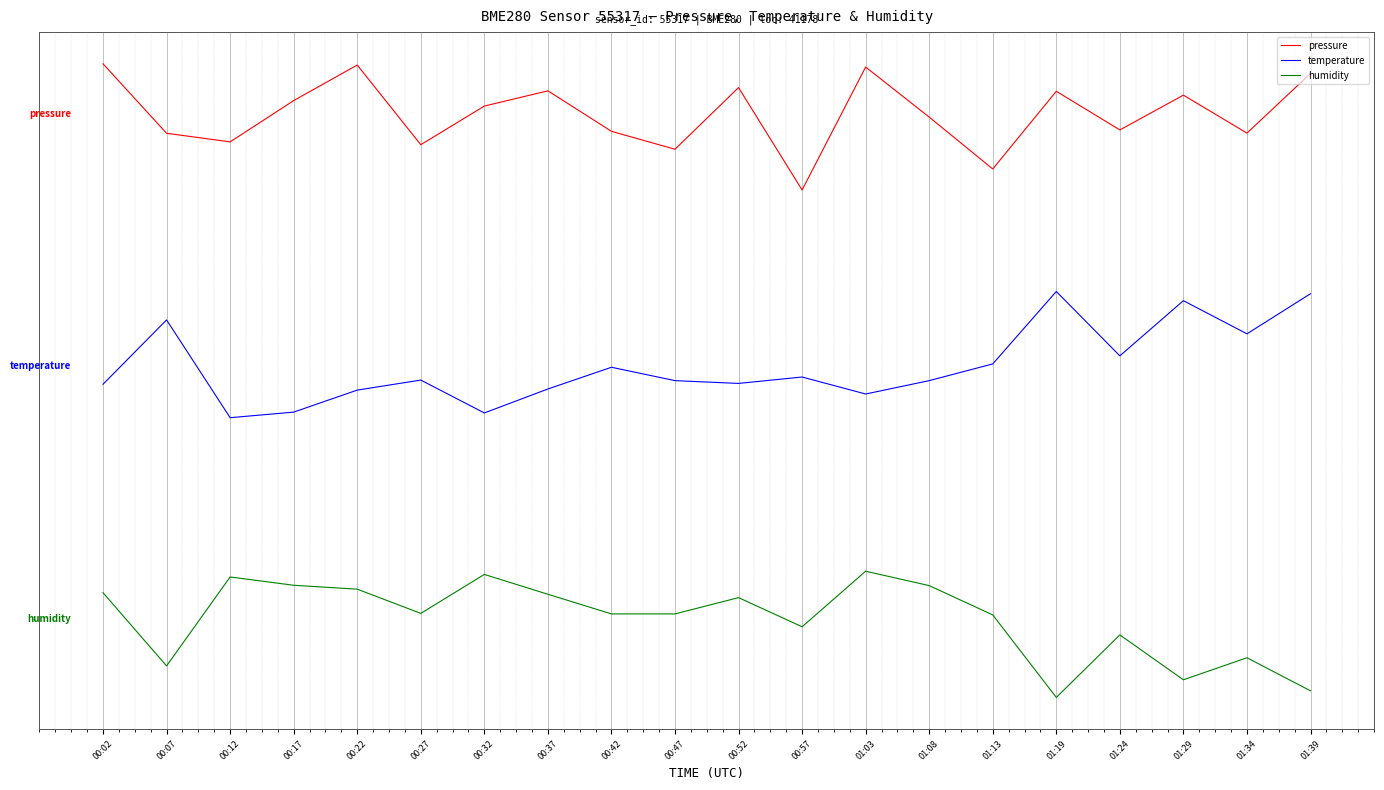

What is the sum of the temperature values at 00:02 and 00:22?

-8.7